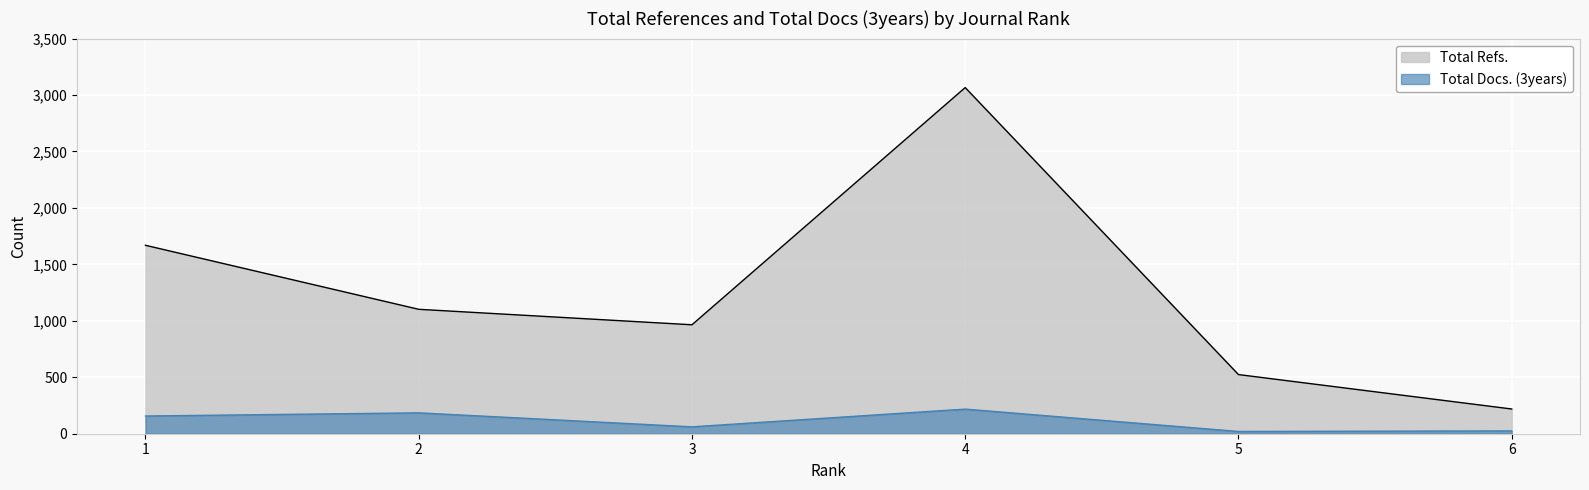

Which category has the lowest value in the Total Refs. series?

6